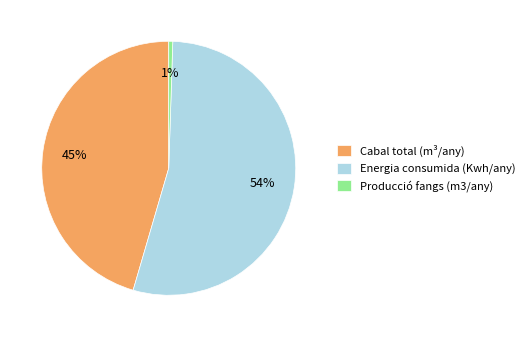

Is Producció fangs (m3/any) the majority of the pie?

No